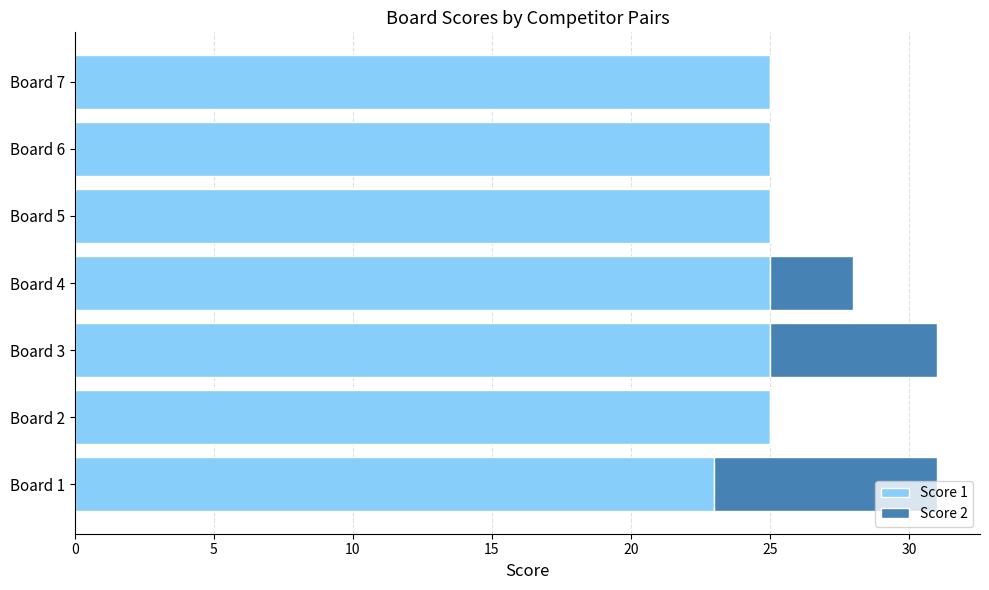

What is the total value across all series at Board 7?

25